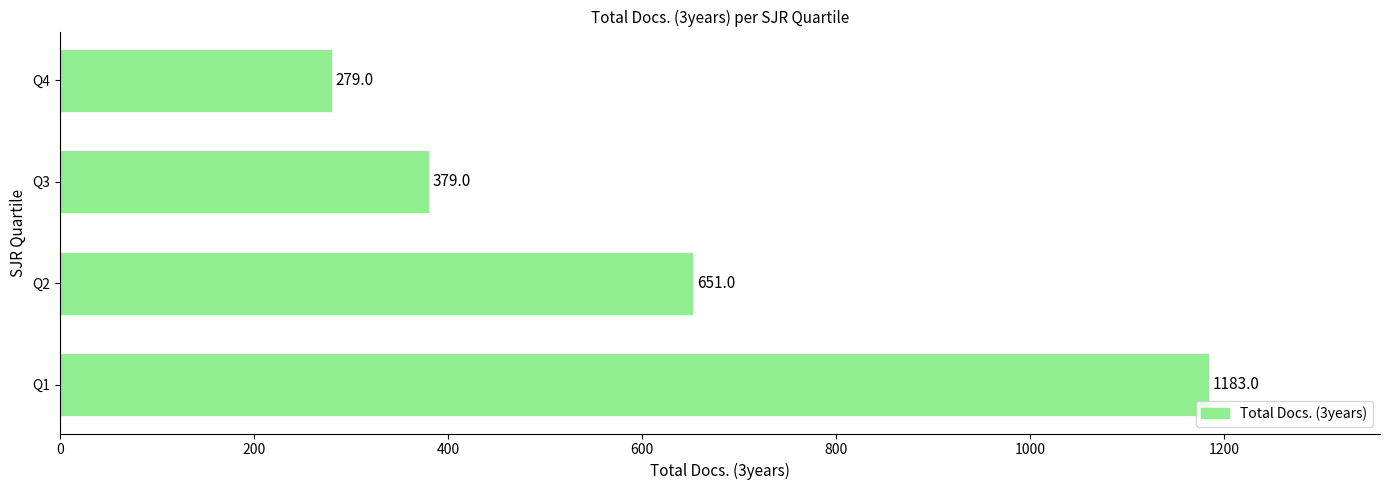

Count the values in the range 379 to 1183.

3